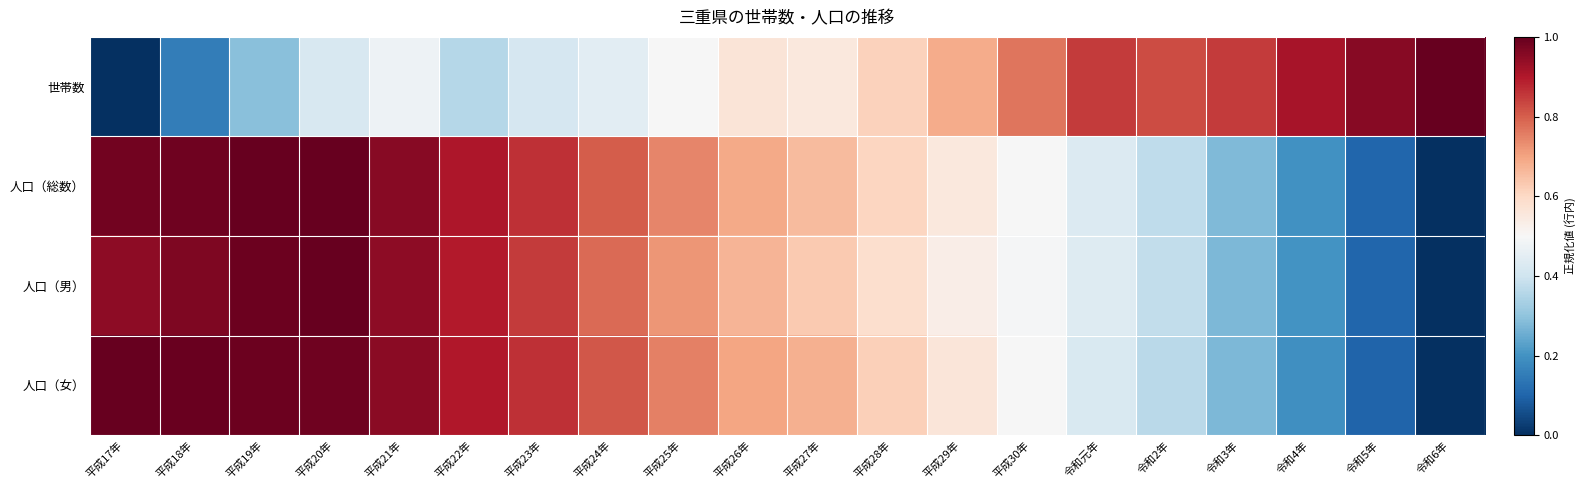

At how many categories does at least one series exceed 0?

20